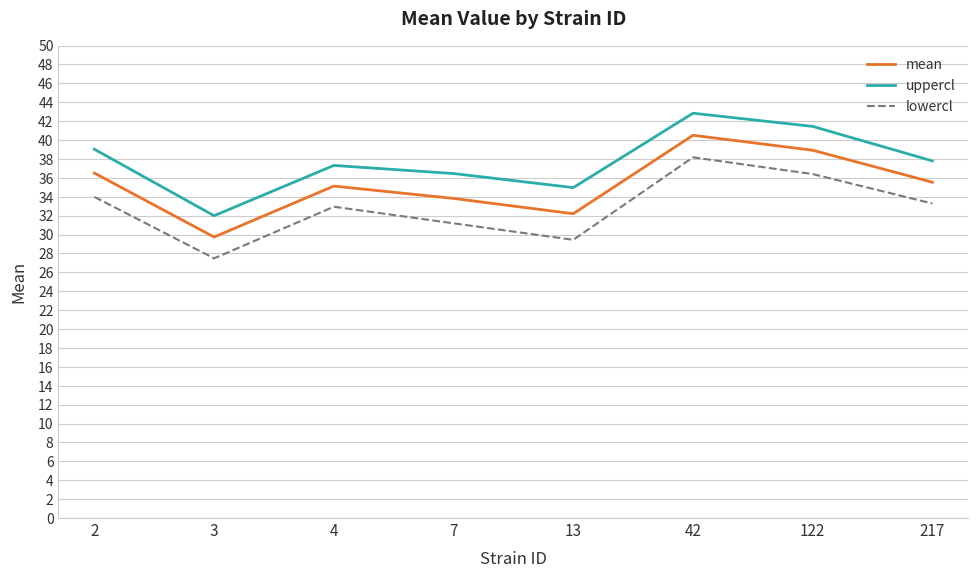

What is the spread (max minus min) of values at 3?

4.5